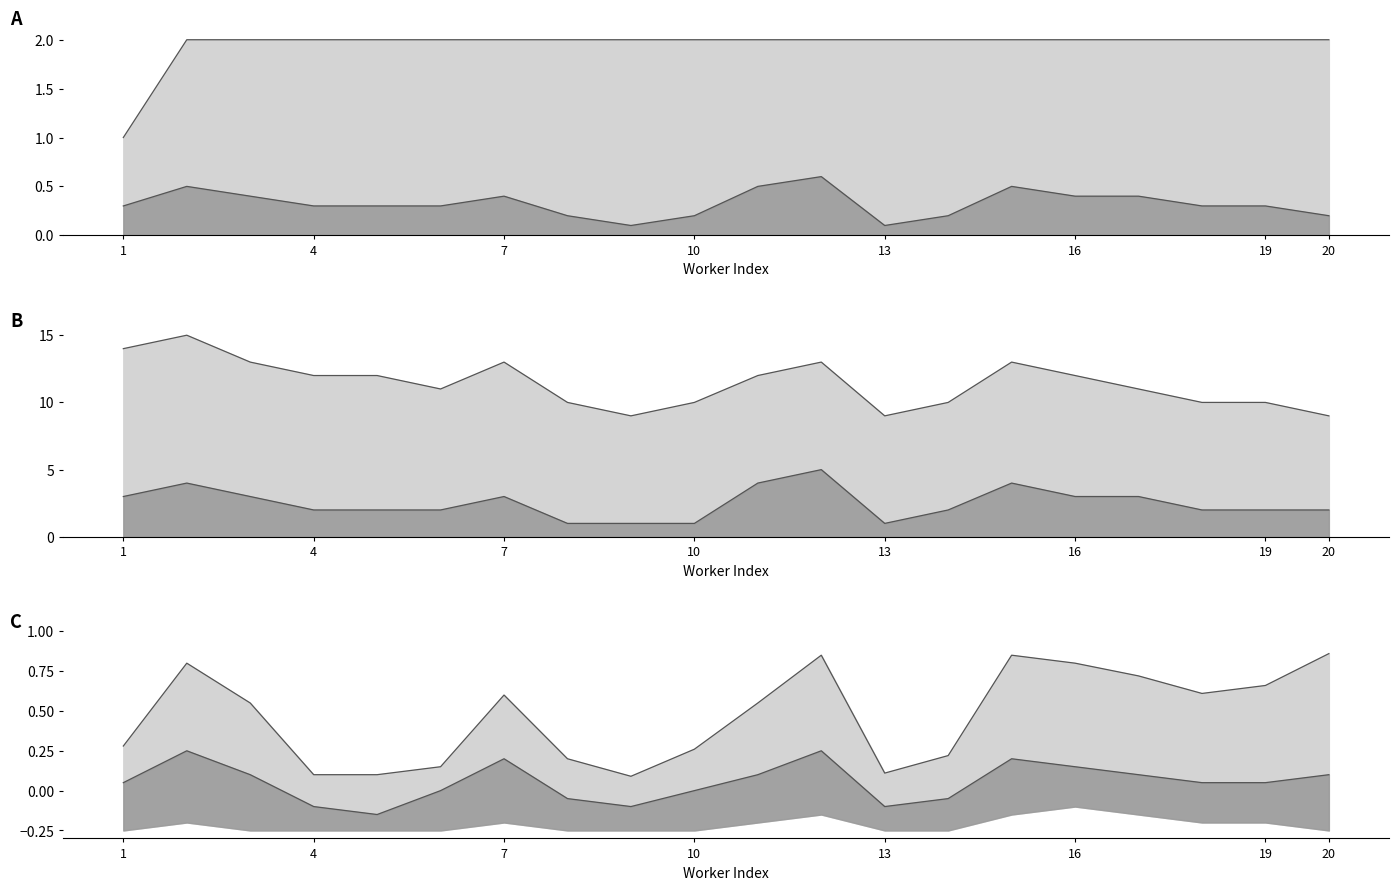

List the series in order of their peak value, highest first.

upper line, mid line